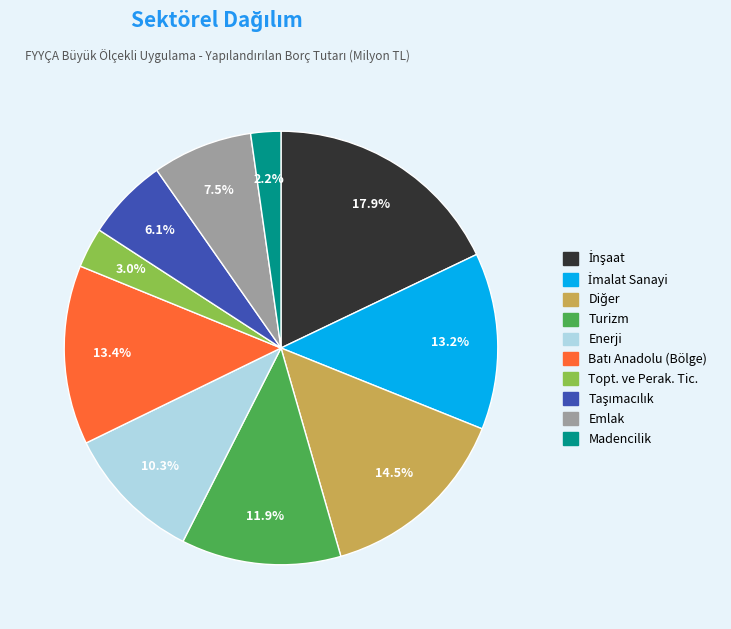

Is there a majority slice in this chart?

No